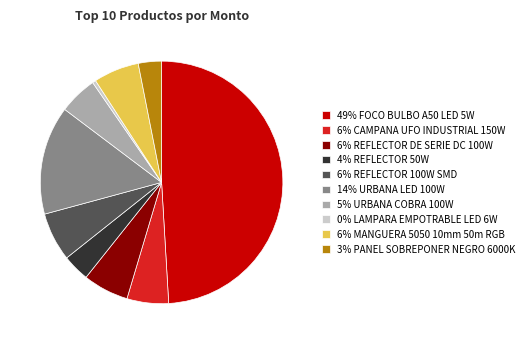

Is 6% REFLECTOR DE SERIE DC 100W the majority of the pie?

No